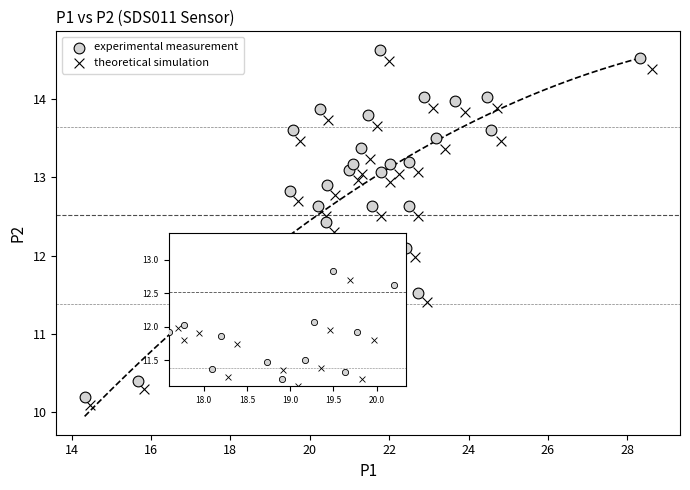

Which series has the largest Y range (max minus min)?

experimental measurement